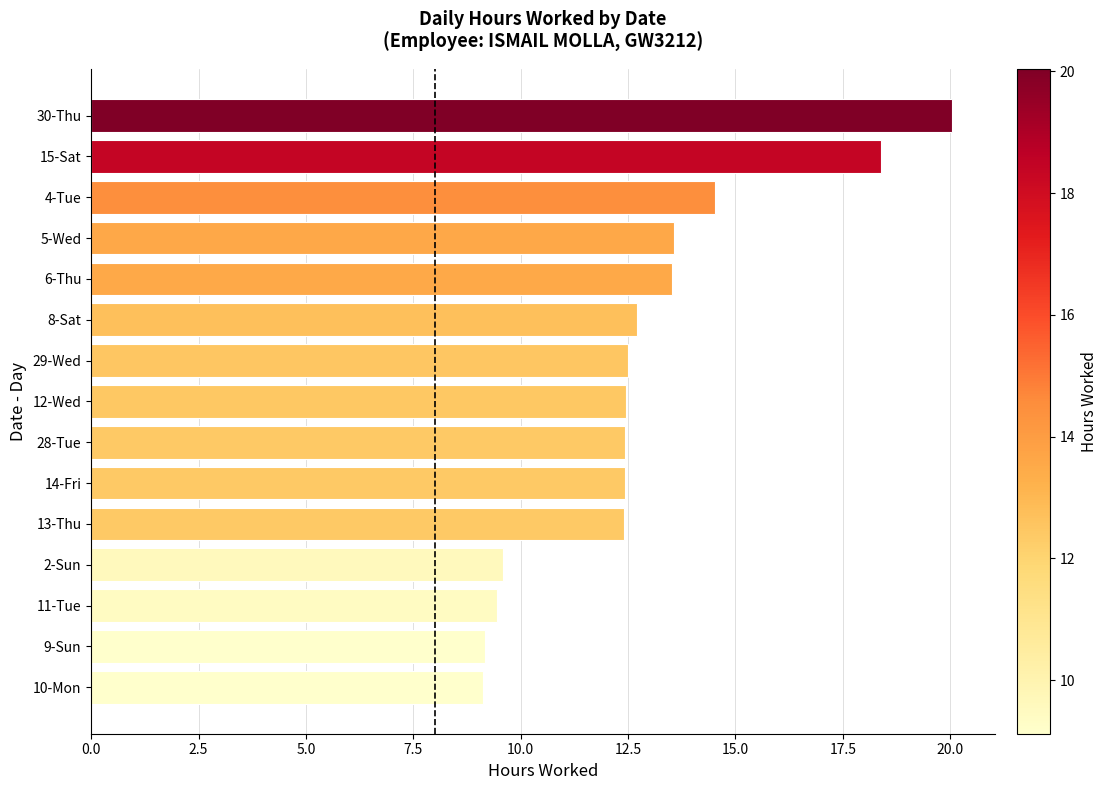

Which category has the highest value across all series?

30-Thu